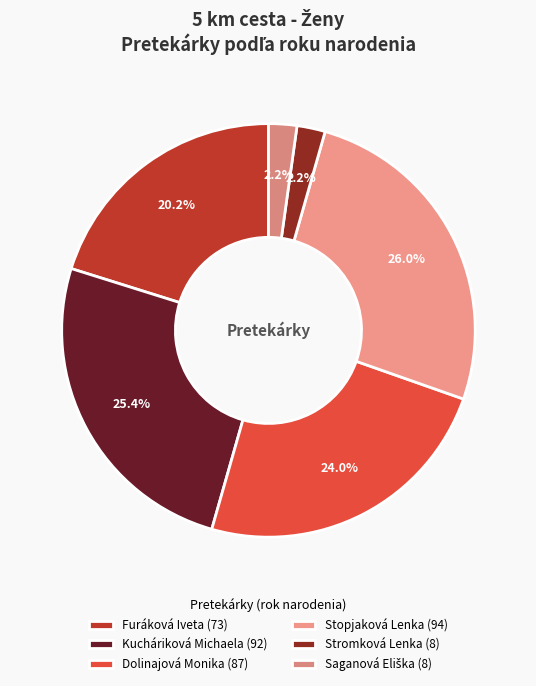

Between Stopjaková Lenka and Stromková Lenka, which is larger?

Stopjaková Lenka